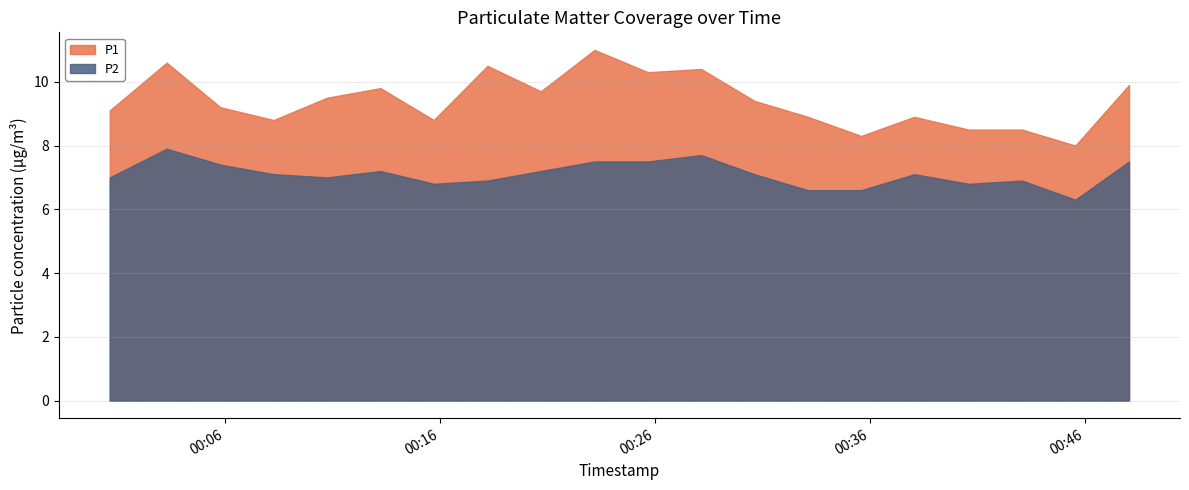

What position from the left is 2023-02-28T00:20:41?

9